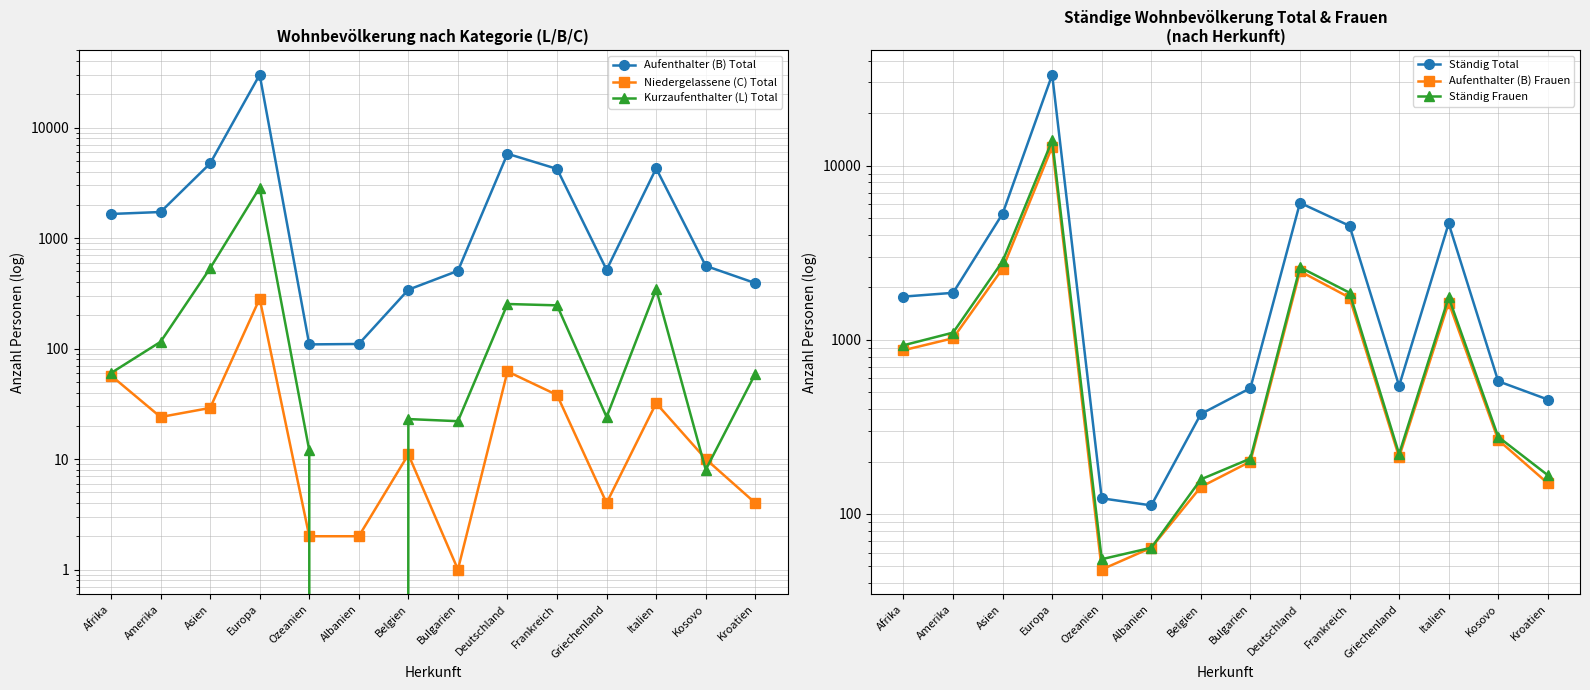

What is the label of the 13th point from the left?

Kosovo